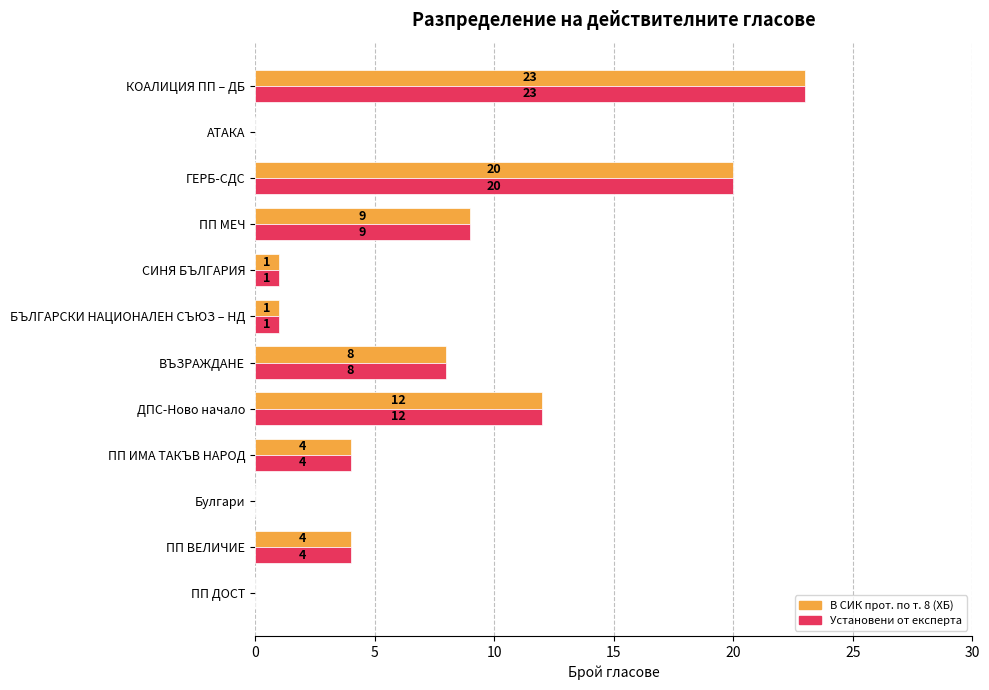

What is the maximum value shown in the chart?

23